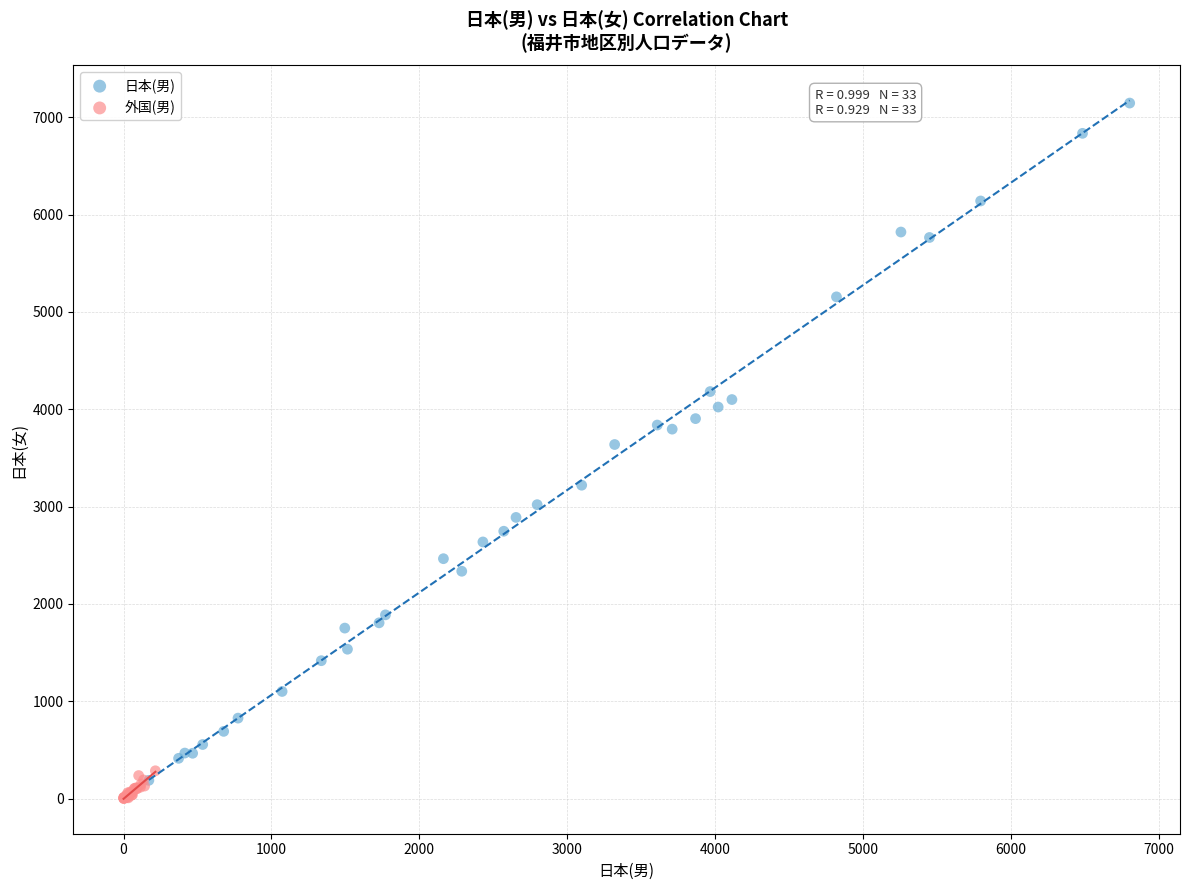

What are all the series names shown in the legend?

日本(男), 外国(男)